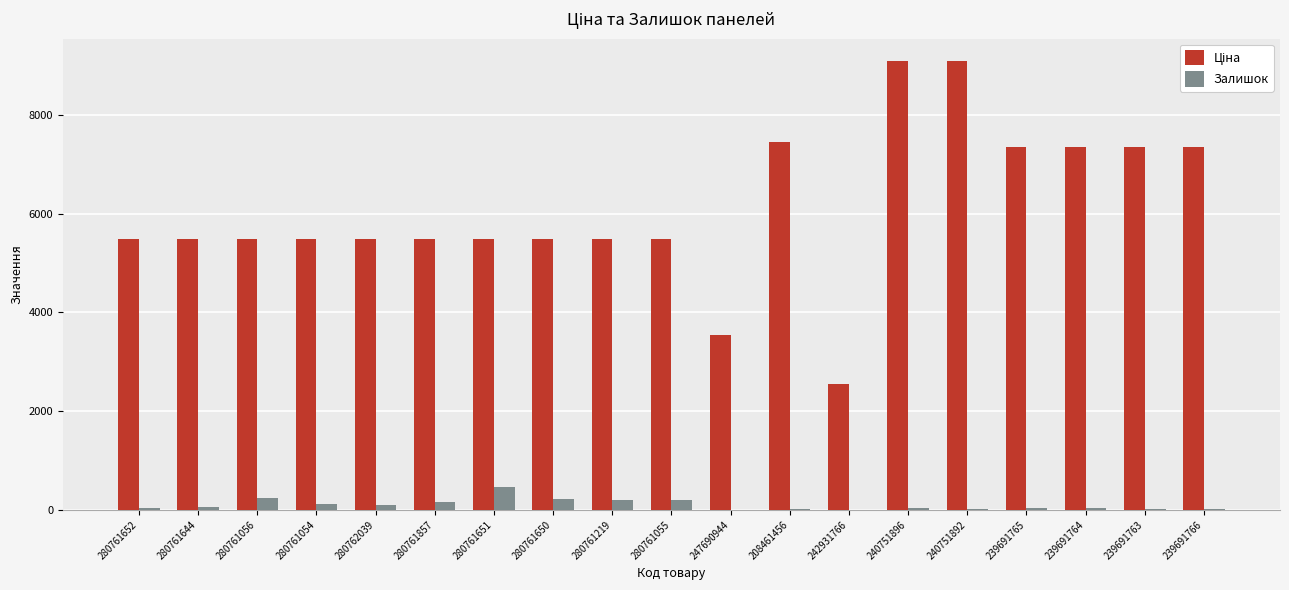

Is it true that Залишок equals 46.0 at 280761652?

True